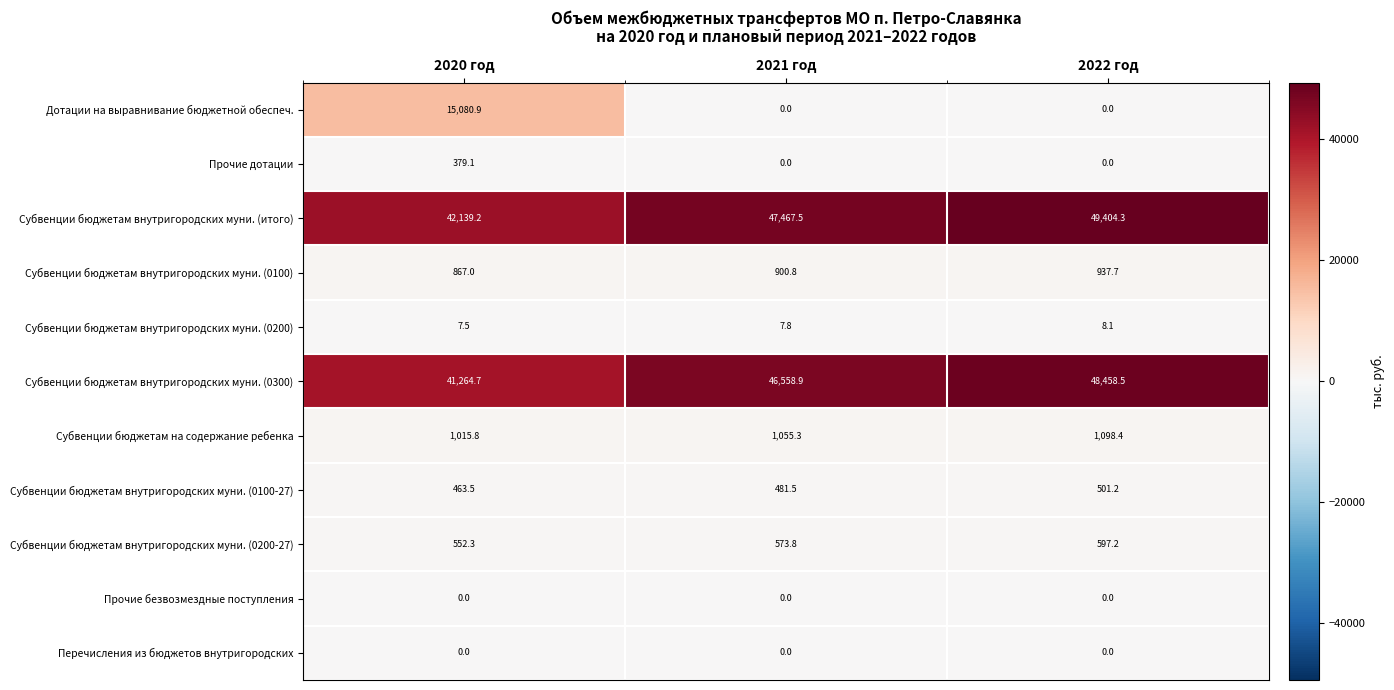

Which series has the widest spread of values?

Дотации на выравнивание бюджетной обеспеч.